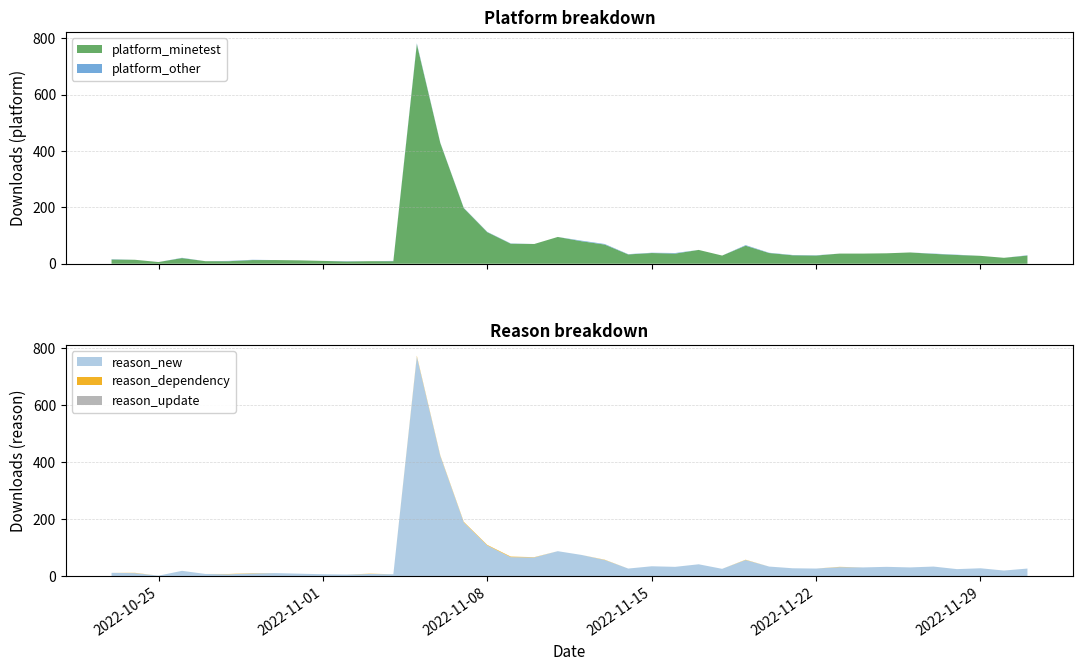

Reading left to right, what are all the values shown in this chart?

platform_minetest: 2022-10-23=15	2022-10-24=14	2022-10-25=6	2022-10-26=20	2022-10-27=9	2022-10-28=9	2022-10-29=13	2022-10-30=13	2022-10-31=12	2022-11-01=10	2022-11-02=8	2022-11-03=9	2022-11-04=9	2022-11-05=779	2022-11-06=428	2022-11-07=197	2022-11-08=112	2022-11-09=71	2022-11-10=70	2022-11-11=95	2022-11-12=80	2022-11-13=68	2022-11-14=33	2022-11-15=38	2022-11-16=36	2022-11-17=49	2022-11-18=29	2022-11-19=64	2022-11-20=38	2022-11-21=30	2022-11-22=29	2022-11-23=36	2022-11-24=36	2022-11-25=37	2022-11-26=40	2022-11-27=35	2022-11-28=31	2022-11-29=28	2022-11-30=21	2022-12-01=29
platform_other: 2022-10-23=1	2022-10-24=0	2022-10-25=0	2022-10-26=1	2022-10-27=0	2022-10-28=1	2022-10-29=1	2022-10-30=0	2022-10-31=0	2022-11-01=0	2022-11-02=1	2022-11-03=0	2022-11-04=1	2022-11-05=3	2022-11-06=1	2022-11-07=1	2022-11-08=1	2022-11-09=1	2022-11-10=0	2022-11-11=0	2022-11-12=2	2022-11-13=2	2022-11-14=1	2022-11-15=1	2022-11-16=2	2022-11-17=0	2022-11-18=0	2022-11-19=2	2022-11-20=1	2022-11-21=1	2022-11-22=1	2022-11-23=0	2022-11-24=0	2022-11-25=0	2022-11-26=0	2022-11-27=1	2022-11-28=1	2022-11-29=0	2022-11-30=0	2022-12-01=1
reason_new: 2022-10-23=12	2022-10-24=11	2022-10-25=2	2022-10-26=19	2022-10-27=8	2022-10-28=7	2022-10-29=10	2022-10-30=11	2022-10-31=9	2022-11-01=7	2022-11-02=6	2022-11-03=8	2022-11-04=7	2022-11-05=771	2022-11-06=422	2022-11-07=189	2022-11-08=108	2022-11-09=67	2022-11-10=66	2022-11-11=88	2022-11-12=75	2022-11-13=57	2022-11-14=27	2022-11-15=35	2022-11-16=33	2022-11-17=42	2022-11-18=26	2022-11-19=57	2022-11-20=34	2022-11-21=28	2022-11-22=27	2022-11-23=32	2022-11-24=31	2022-11-25=33	2022-11-26=31	2022-11-27=34	2022-11-28=25	2022-11-29=28	2022-11-30=20	2022-12-01=27
reason_dependency: 2022-10-23=0	2022-10-24=1	2022-10-25=0	2022-10-26=0	2022-10-27=0	2022-10-28=1	2022-10-29=1	2022-10-30=0	2022-10-31=0	2022-11-01=0	2022-11-02=0	2022-11-03=1	2022-11-04=0	2022-11-05=3	2022-11-06=2	2022-11-07=2	2022-11-08=2	2022-11-09=2	2022-11-10=1	2022-11-11=0	2022-11-12=0	2022-11-13=1	2022-11-14=0	2022-11-15=0	2022-11-16=0	2022-11-17=0	2022-11-18=0	2022-11-19=1	2022-11-20=0	2022-11-21=0	2022-11-22=0	2022-11-23=1	2022-11-24=0	2022-11-25=0	2022-11-26=0	2022-11-27=0	2022-11-28=0	2022-11-29=0	2022-11-30=0	2022-12-01=0
reason_update: 2022-10-23=0	2022-10-24=0	2022-10-25=0	2022-10-26=0	2022-10-27=0	2022-10-28=0	2022-10-29=0	2022-10-30=0	2022-10-31=0	2022-11-01=0	2022-11-02=0	2022-11-03=0	2022-11-04=0	2022-11-05=0	2022-11-06=0	2022-11-07=0	2022-11-08=0	2022-11-09=0	2022-11-10=0	2022-11-11=0	2022-11-12=0	2022-11-13=0	2022-11-14=0	2022-11-15=0	2022-11-16=0	2022-11-17=0	2022-11-18=0	2022-11-19=0	2022-11-20=0	2022-11-21=0	2022-11-22=0	2022-11-23=0	2022-11-24=0	2022-11-25=0	2022-11-26=0	2022-11-27=0	2022-11-28=0	2022-11-29=0	2022-11-30=0	2022-12-01=0